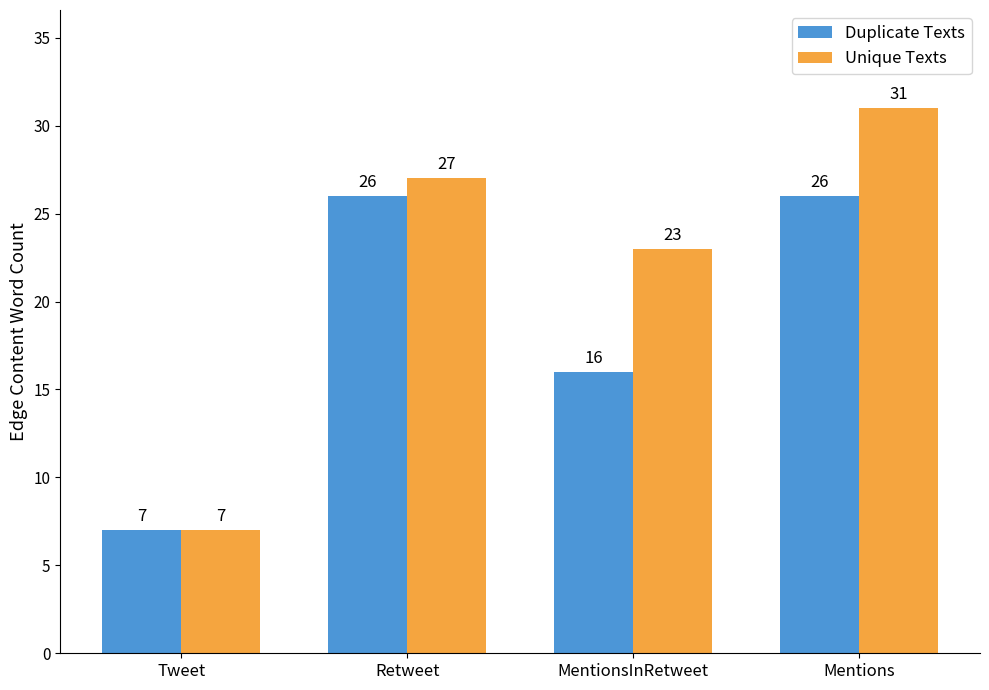

Which series changed the most between Retweet and Mentions?

Unique Texts